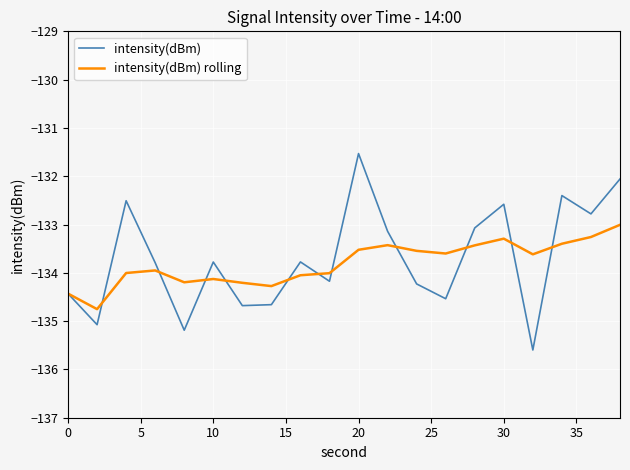

What is the smallest value displayed?

-135.6